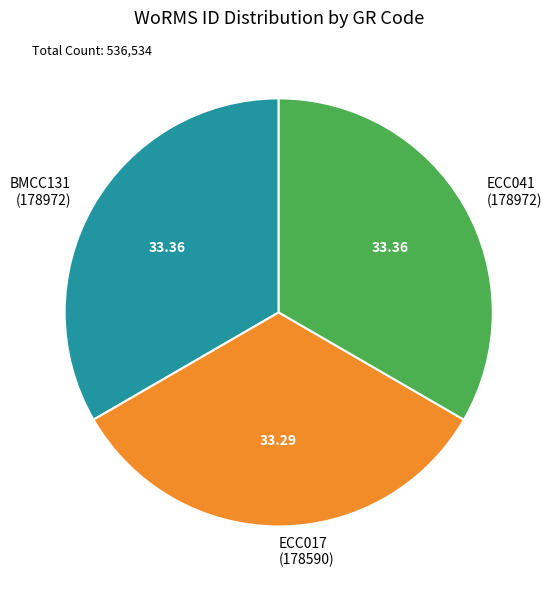

Approximately how many times larger is the value at ECC017 (178590) compared to BMCC131 (178972)?

1.0